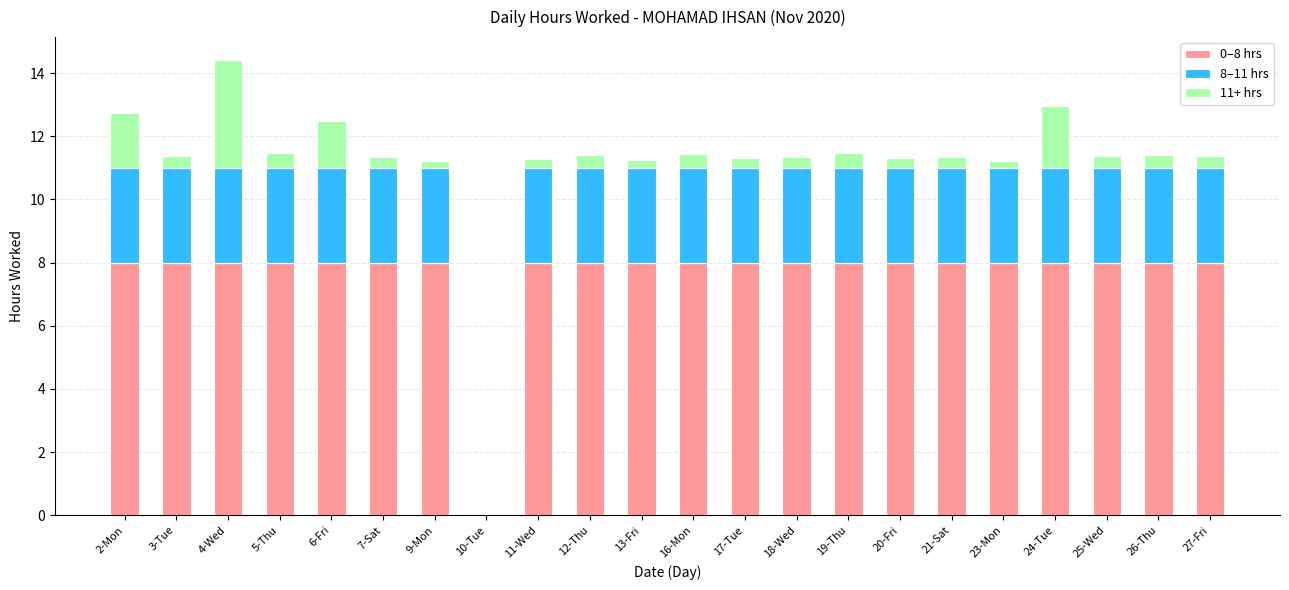

What is the sum of the 0–8 hrs values at 26-Thu and 19-Thu?

16.0